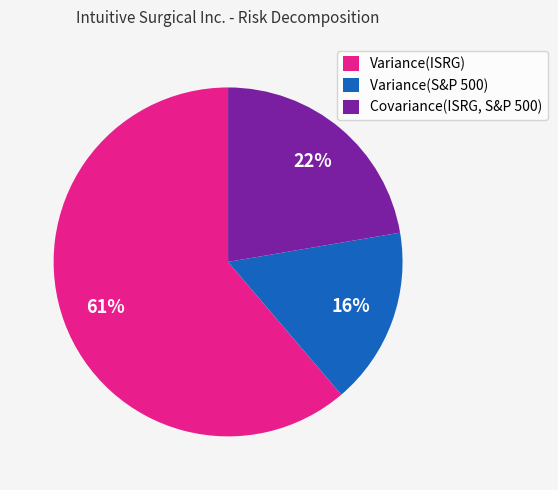

Is it true that Variance(S&P 500) is 16% of the pie?

True